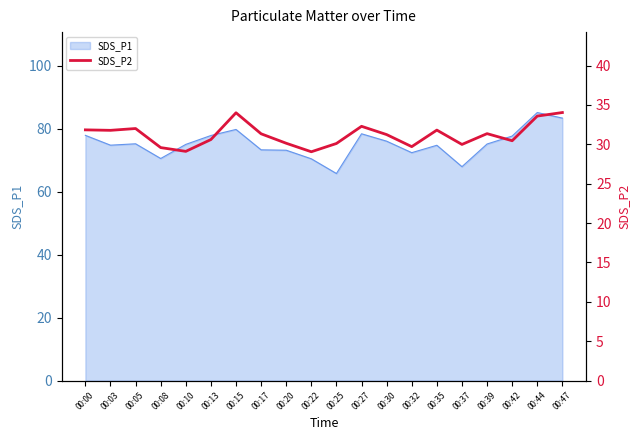

The SDS_P1 series shows 75.2 at 00:05. True or false?

True